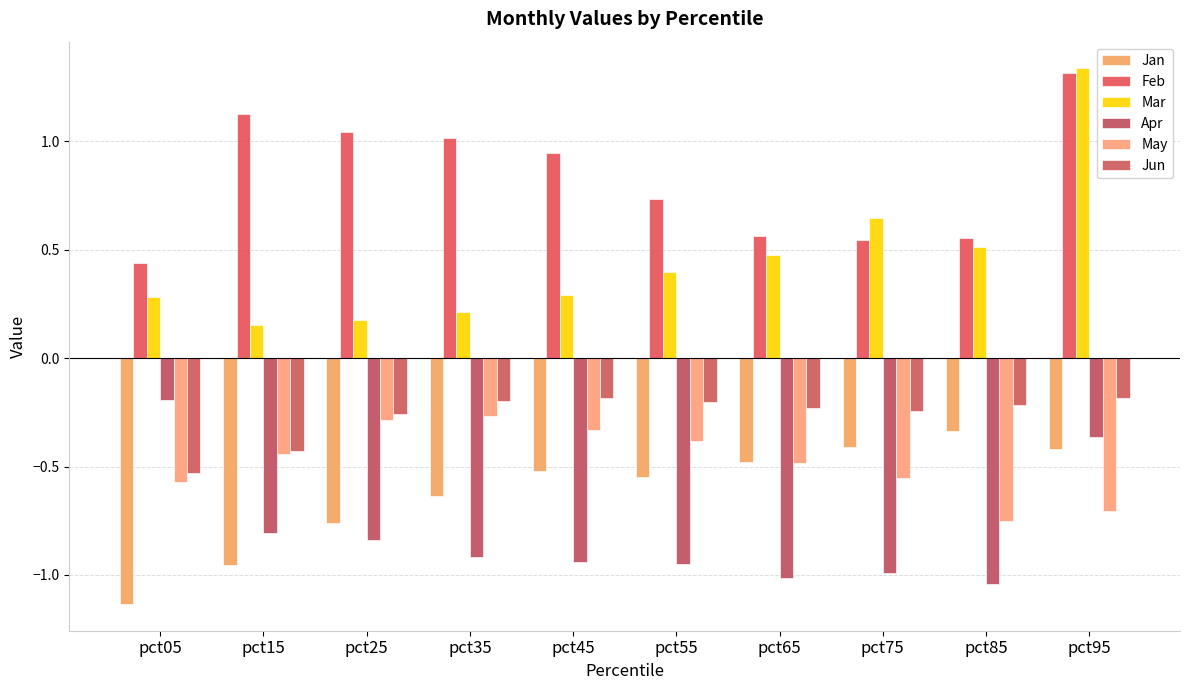

Between pct75 and pct95, which is larger?

pct75